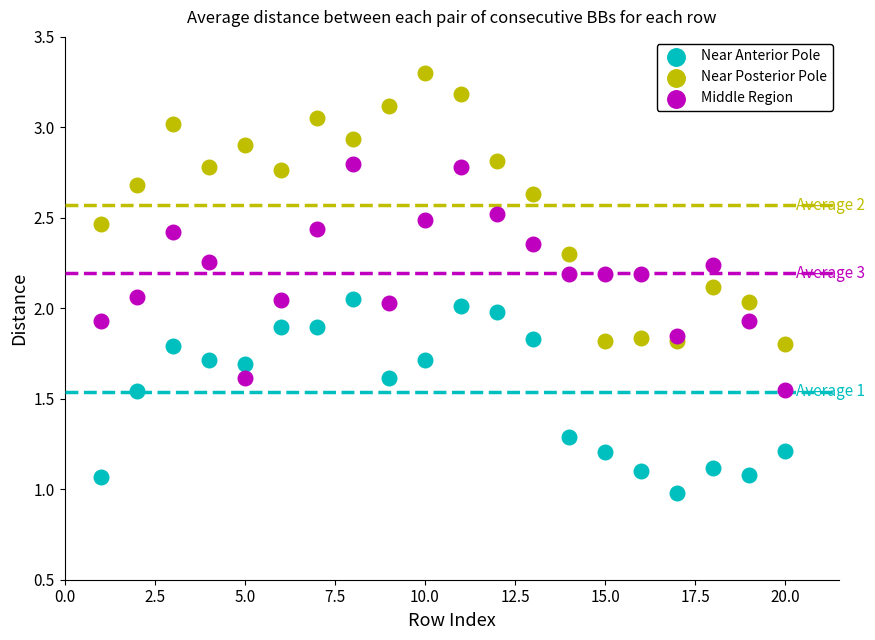

Which series has the largest Y range (max minus min)?

Near Posterior Pole